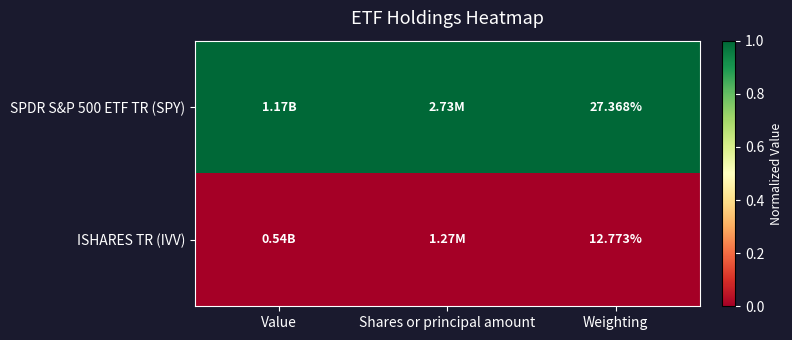

Is the value of ISHARES TR (IVV) at Weighting greater than the value of SPDR S&P 500 ETF TR (SPY) at Weighting?

No